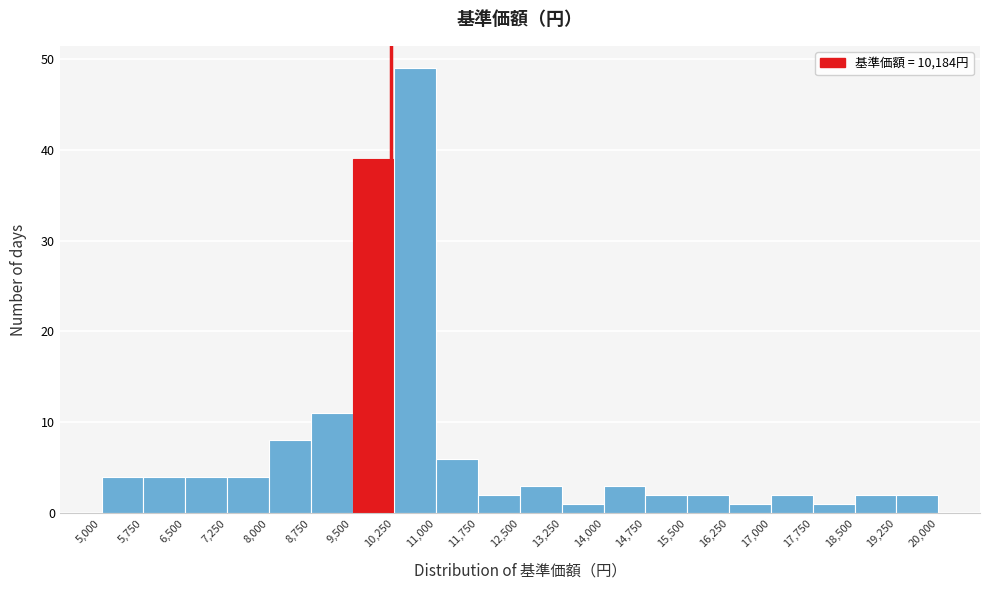

Reading left to right, list every bar in this chart as the range it spans on the x-axis followed by its height. The values are not printed on the chart, so give them approximately, as read against the axis.

5,000 to 5,750: 4
5,750 to 6,500: 4
6,500 to 7,250: 4
7,250 to 8,000: 4
8,000 to 8,750: 8
8,750 to 9,500: 11
9,500 to 10,250: 39
10,250 to 11,000: 49
11,000 to 11,750: 6
11,750 to 12,500: 2
12,500 to 13,250: 3
13,250 to 14,000: 1
14,000 to 14,750: 3
14,750 to 15,500: 2
15,500 to 16,250: 2
16,250 to 17,000: 1
17,000 to 17,750: 2
17,750 to 18,500: 1
18,500 to 19,250: 2
19,250 to 20,000: 2